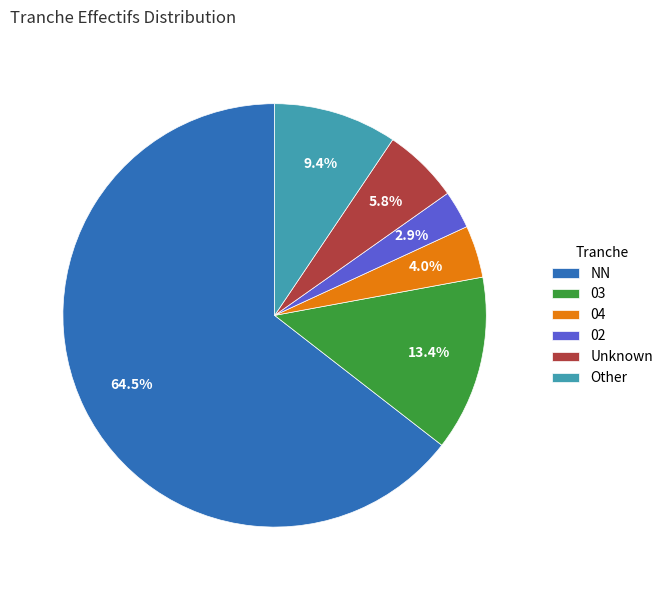

To the nearest percent, what portion does 02 represent?

3%